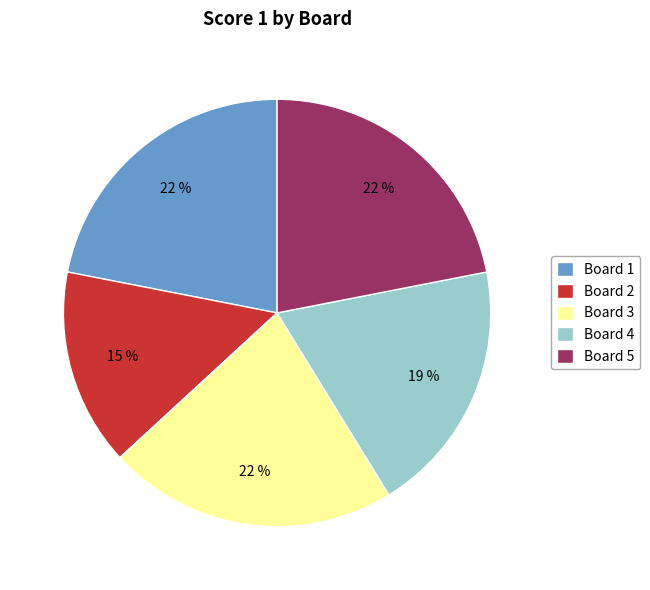

Do Board 2 and Board 5 together represent more than half of the pie?

No